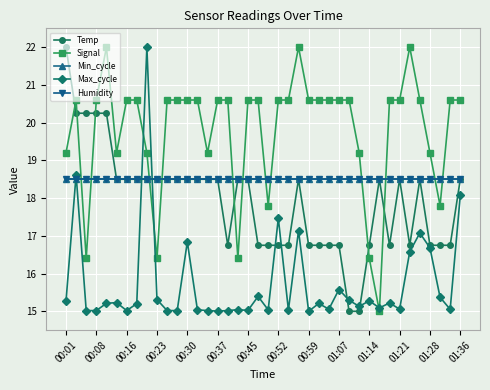

What is the lowest value of the Signal series?

15.0